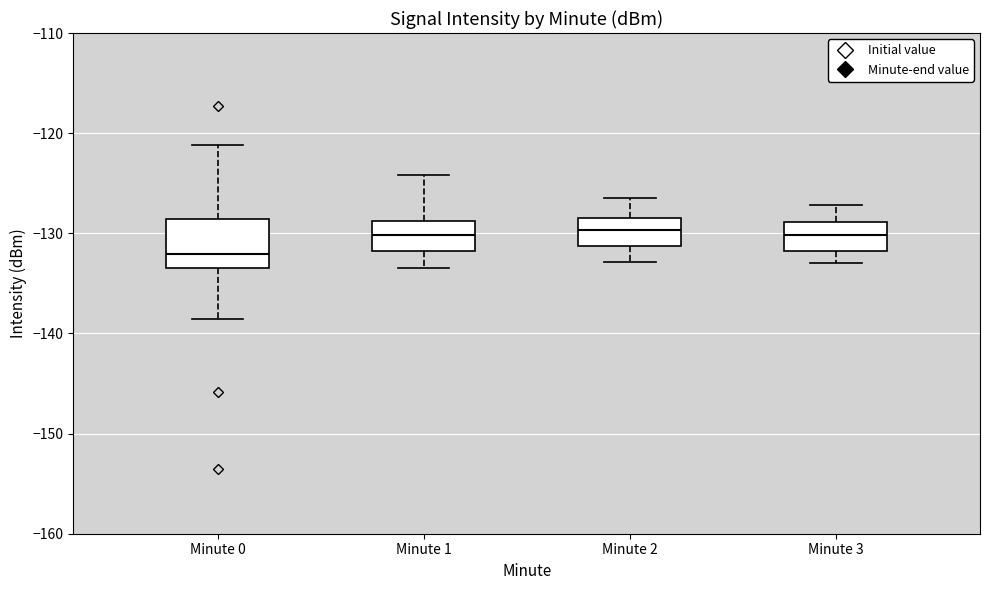

Where is the upper edge of the box for Minute 0 on the y-axis? The values are not printed on the chart, so give them approximately, as read against the axis.

-129